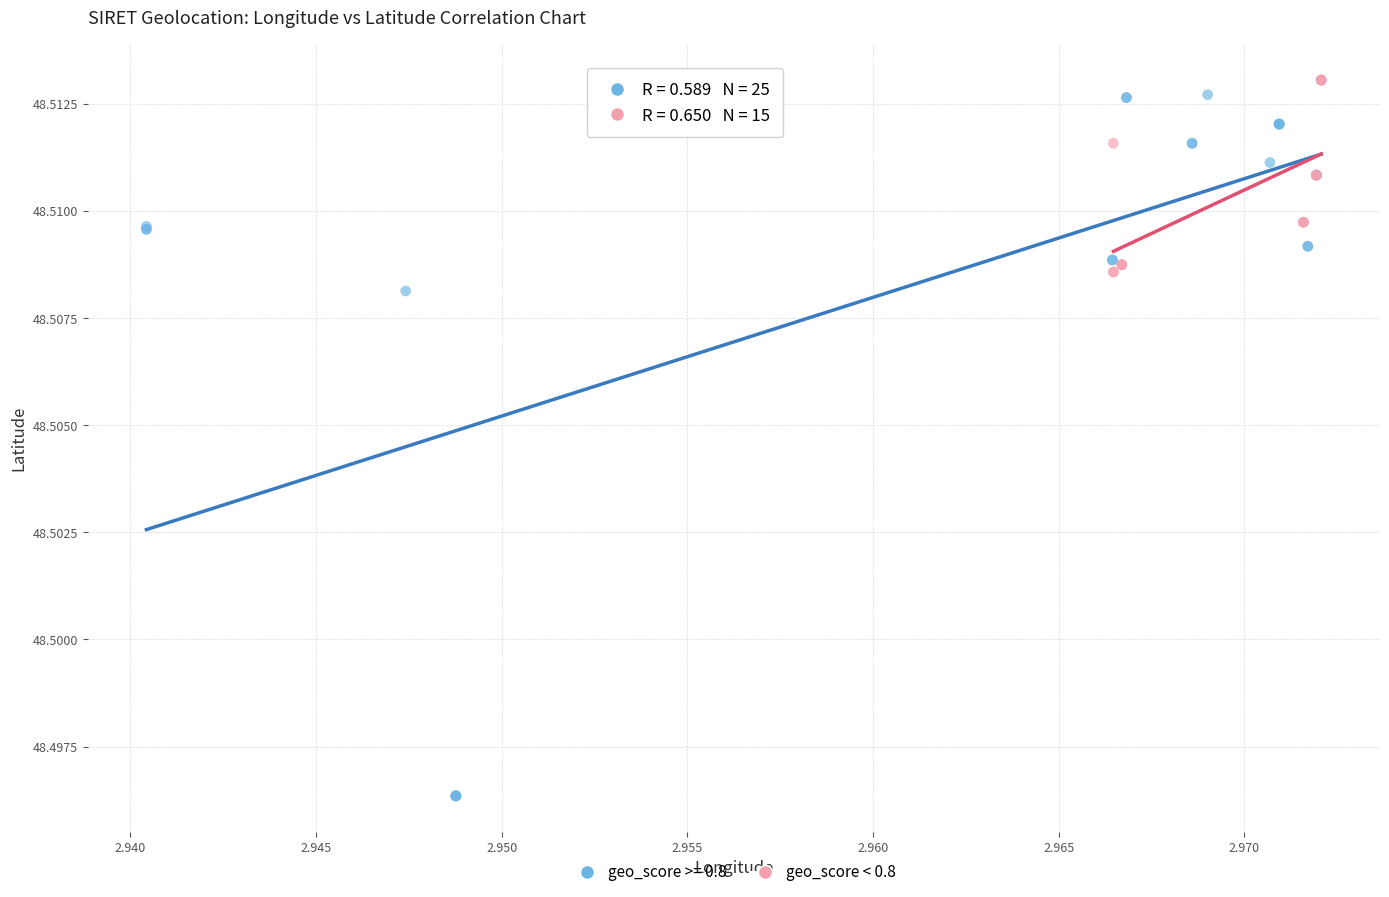

Which series reaches the minimum Y coordinate?

geo_score >= 0.8